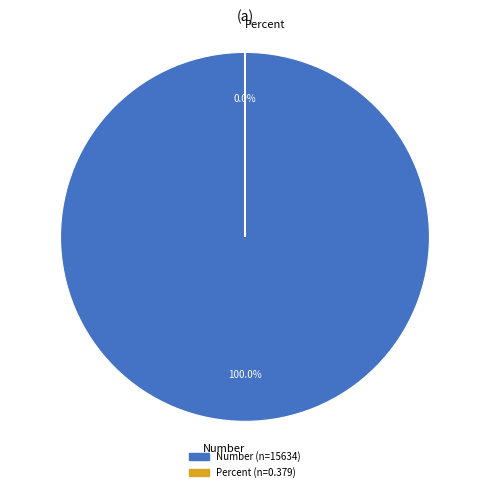

Do Percent and Number together represent more than half of the pie?

Yes